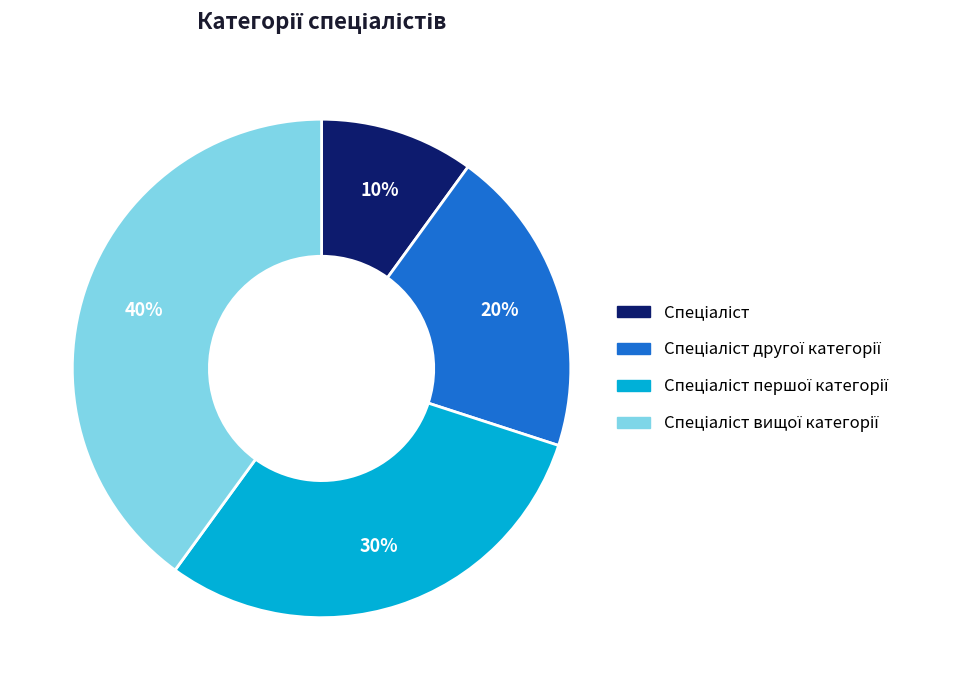

Is there a majority slice in this chart?

No